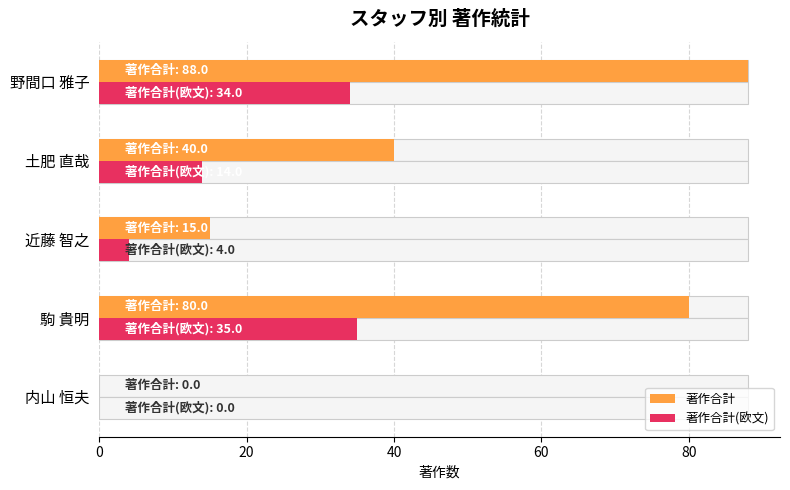

How many bars are there in total?

10